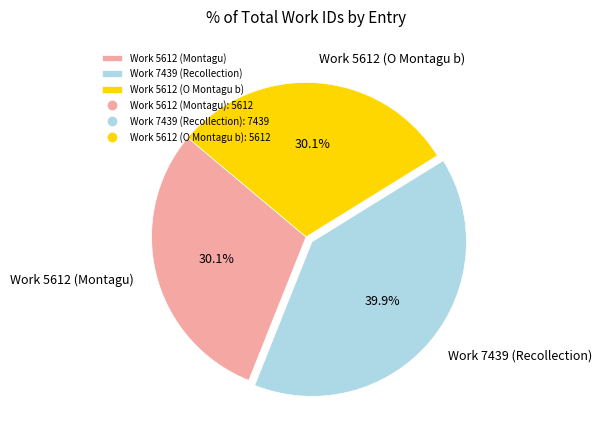

What is the largest slice in the pie chart?

Work 7439 (Recollection)